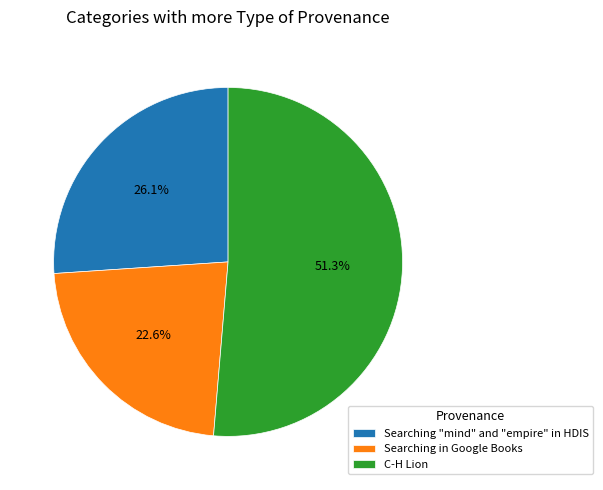

What is the smallest slice in the pie chart?

Searching in Google Books